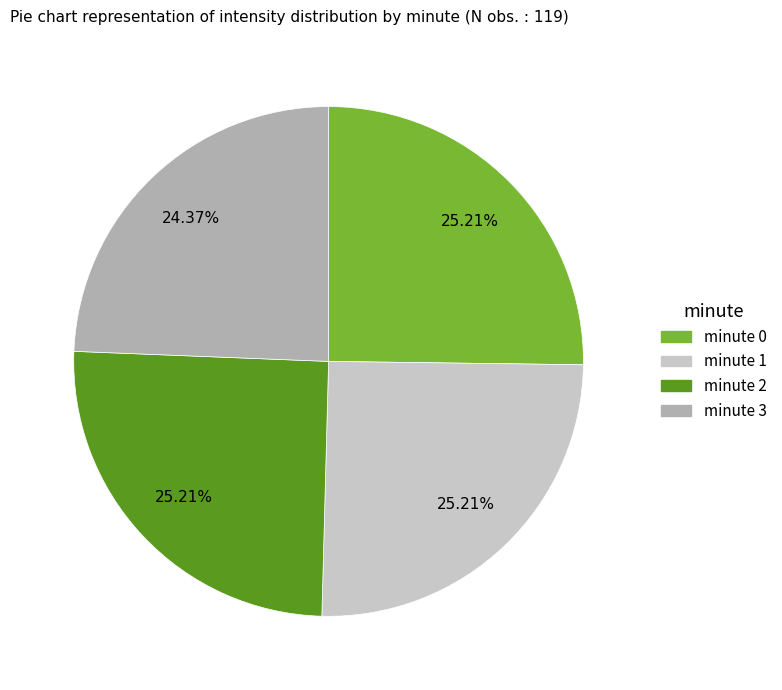

Combined, do minute 2 and minute 1 account for over 50%?

Yes